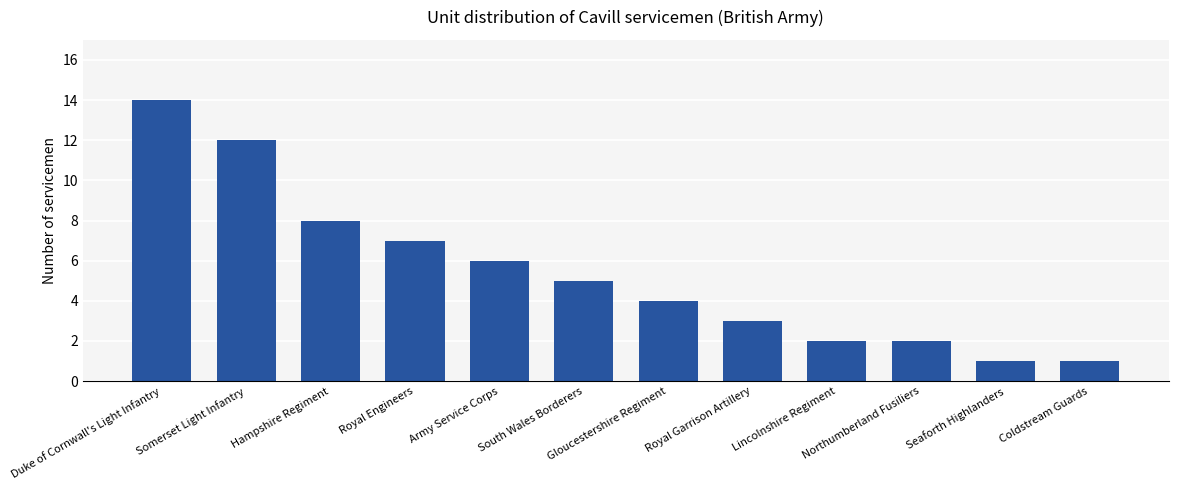

Which has a higher value, Royal Engineers or Gloucestershire Regiment?

Royal Engineers